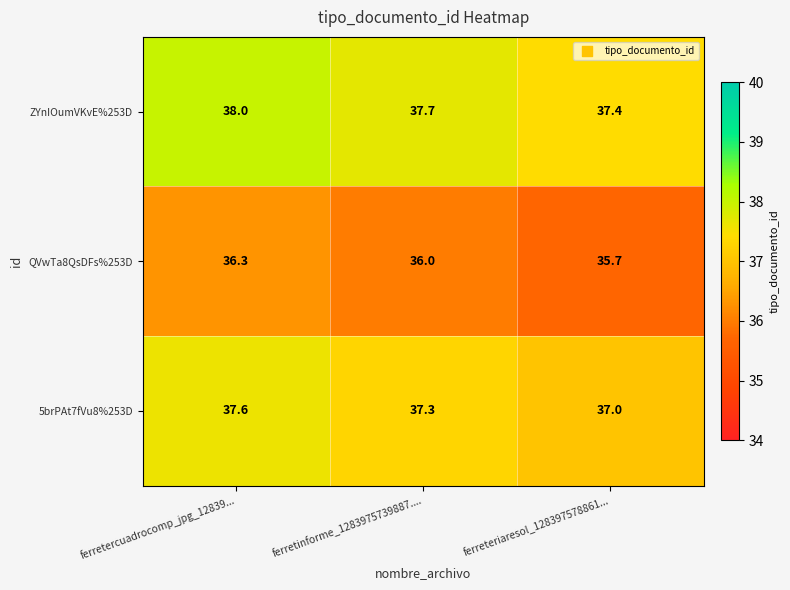

Reading left to right, transcribe all the data shown in this chart.

ZYnIOumVKvE%253D: 38.0	37.7	37.4
QVwTa8QsDFs%253D: 36.3	36.0	35.7
5brPAt7fVu8%253D: 37.6	37.3	37.0